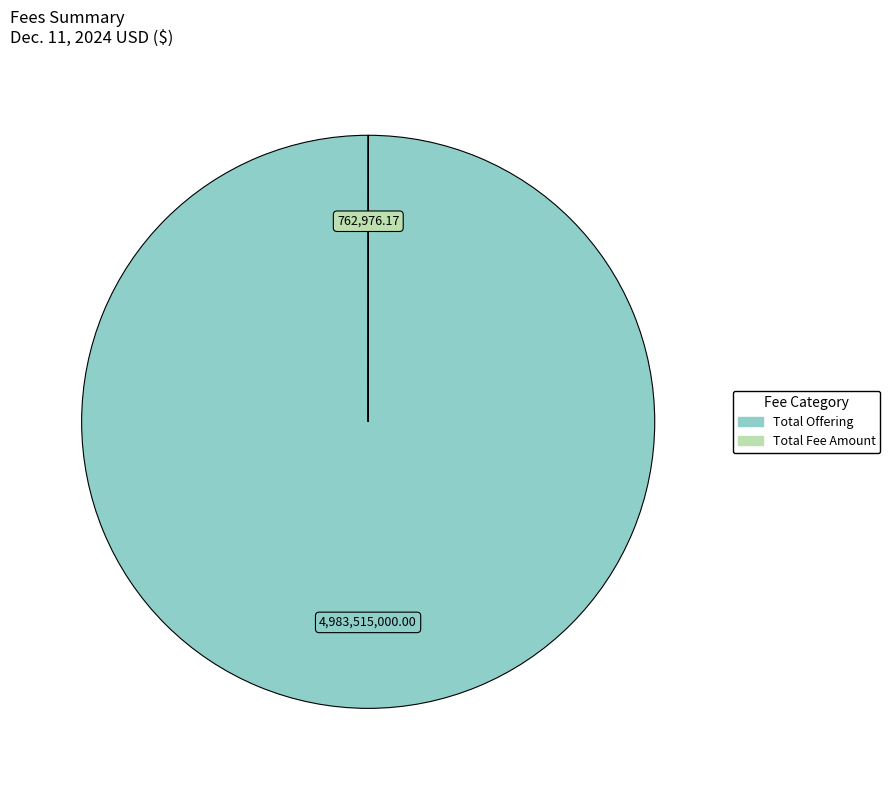

Does any single category account for the majority?

Yes